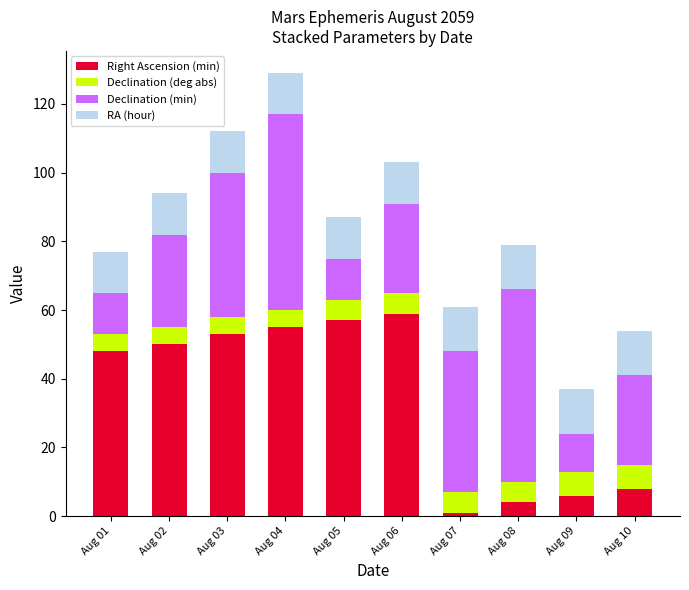

At which label does Right Ascension (min) reach its minimum?

Aug 07